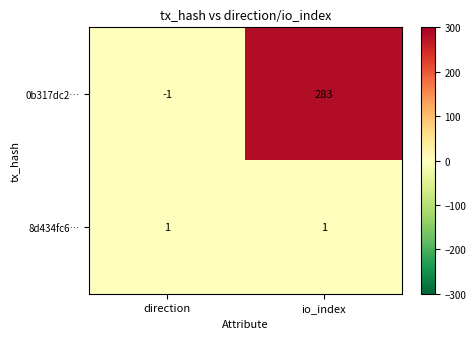

Which category has the highest value across all series?

io_index